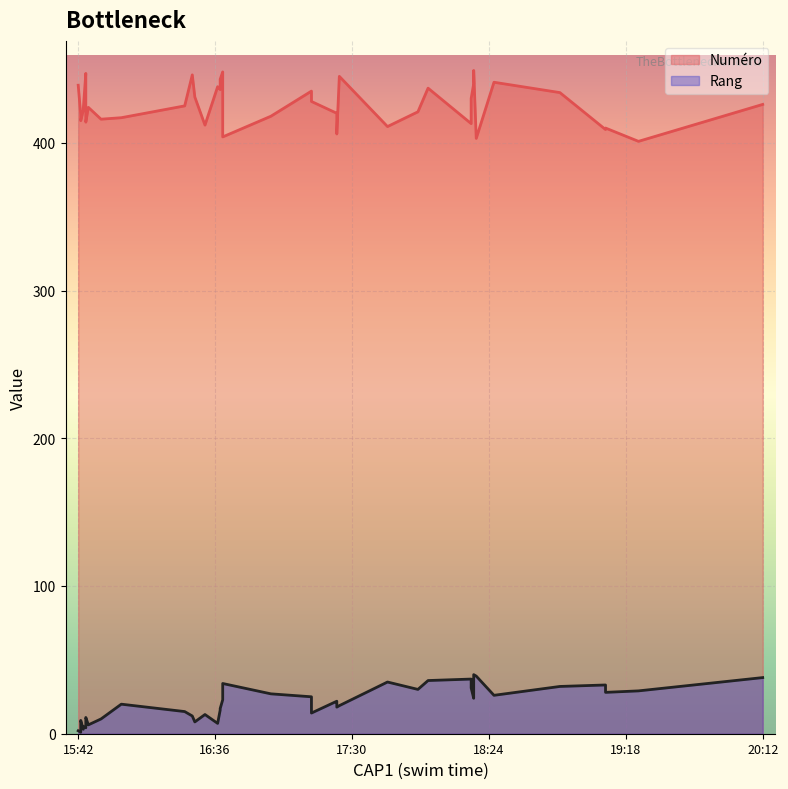

List the series in order of their overall mean, highest first.

Numéro, Rang